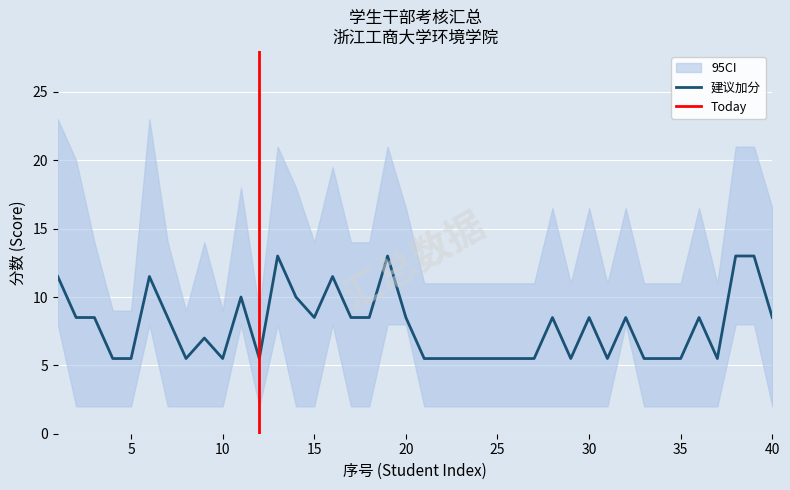

List the labels in order of 建议加分 value, smallest first.

4, 5, 8, 10, 12, 21, 22, 23, 24, 25, 26, 27, 29, 31, 33, 34, 35, 37, 9, 2, 3, 7, 15, 17, 18, 20, 28, 30, 32, 36, 40, 11, 14, 1, 6, 16, 13, 19, 38, 39